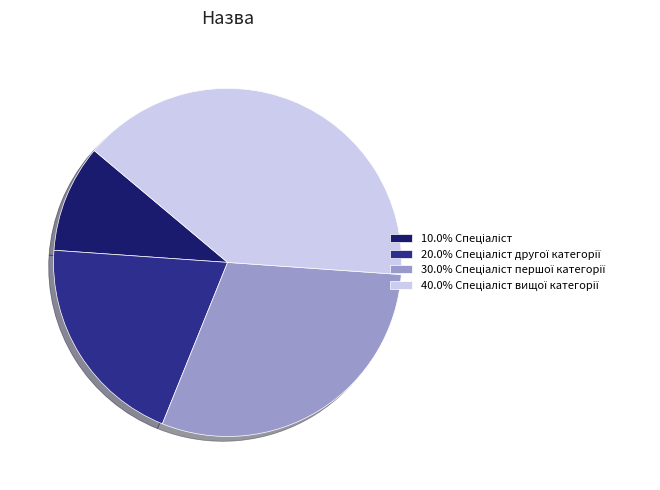

Is there any slice that represents more than half of the pie?

No